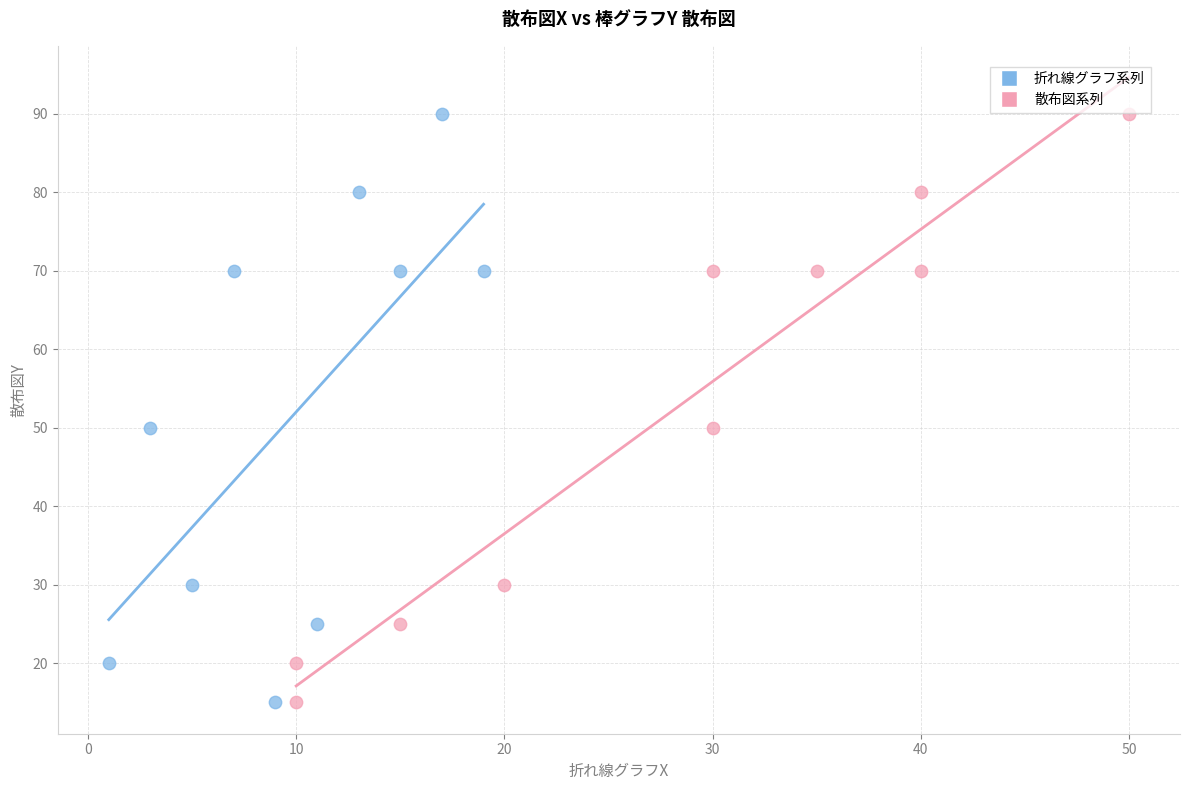

What are all the series names shown in the legend?

折れ線グラフ系列, 散布図系列